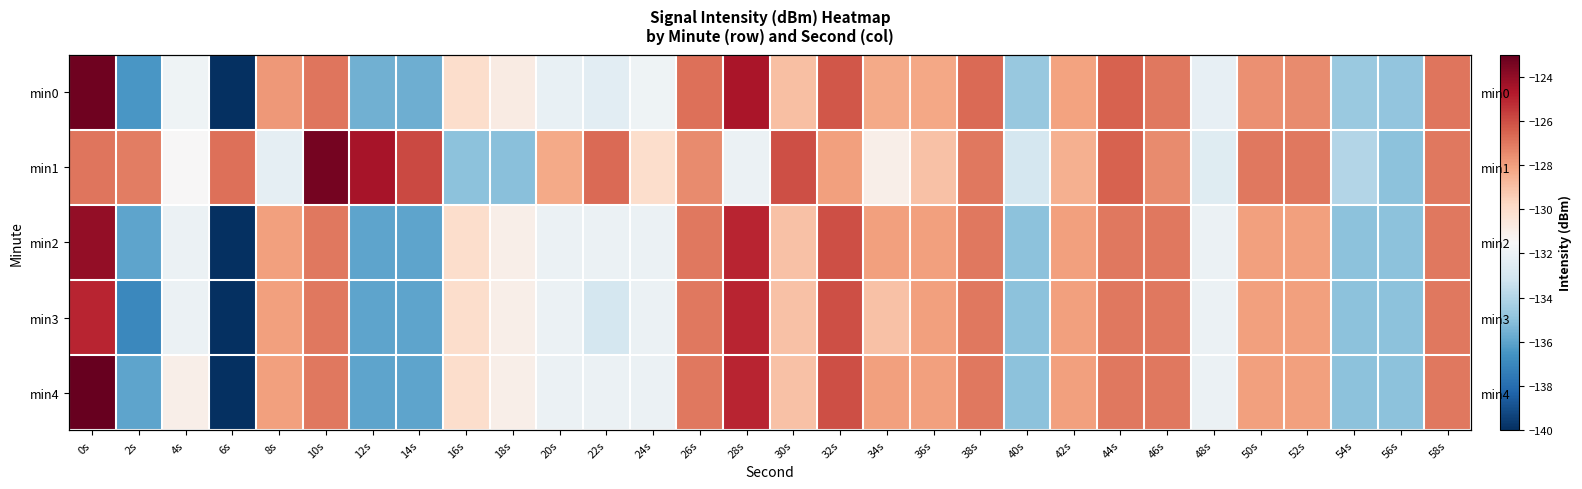

What is the total value across all series at 12s?

-668.1